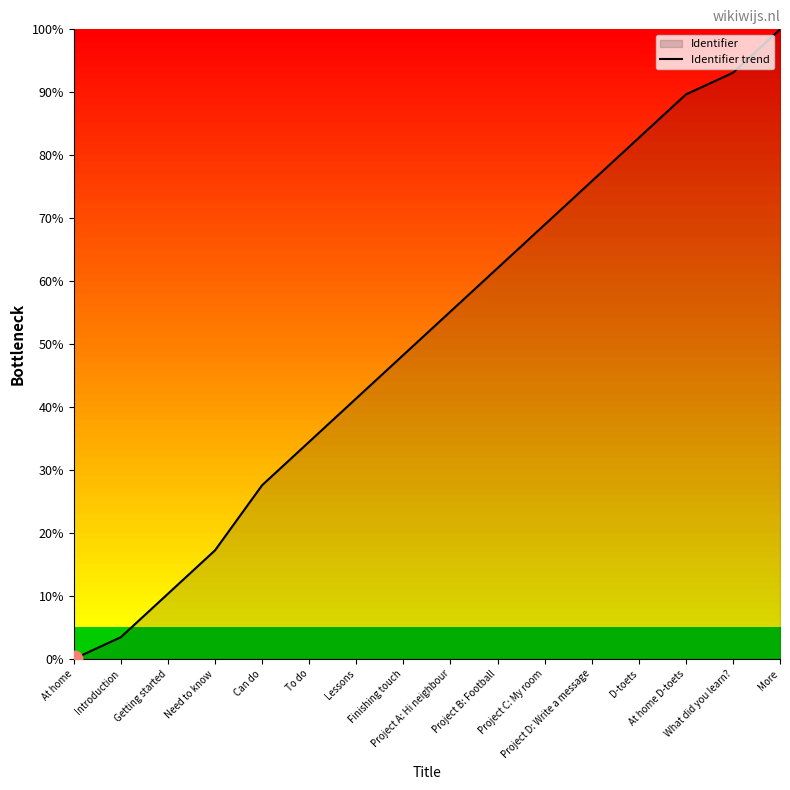

True or false: there are more than 0 points higher than both neighbors.

False